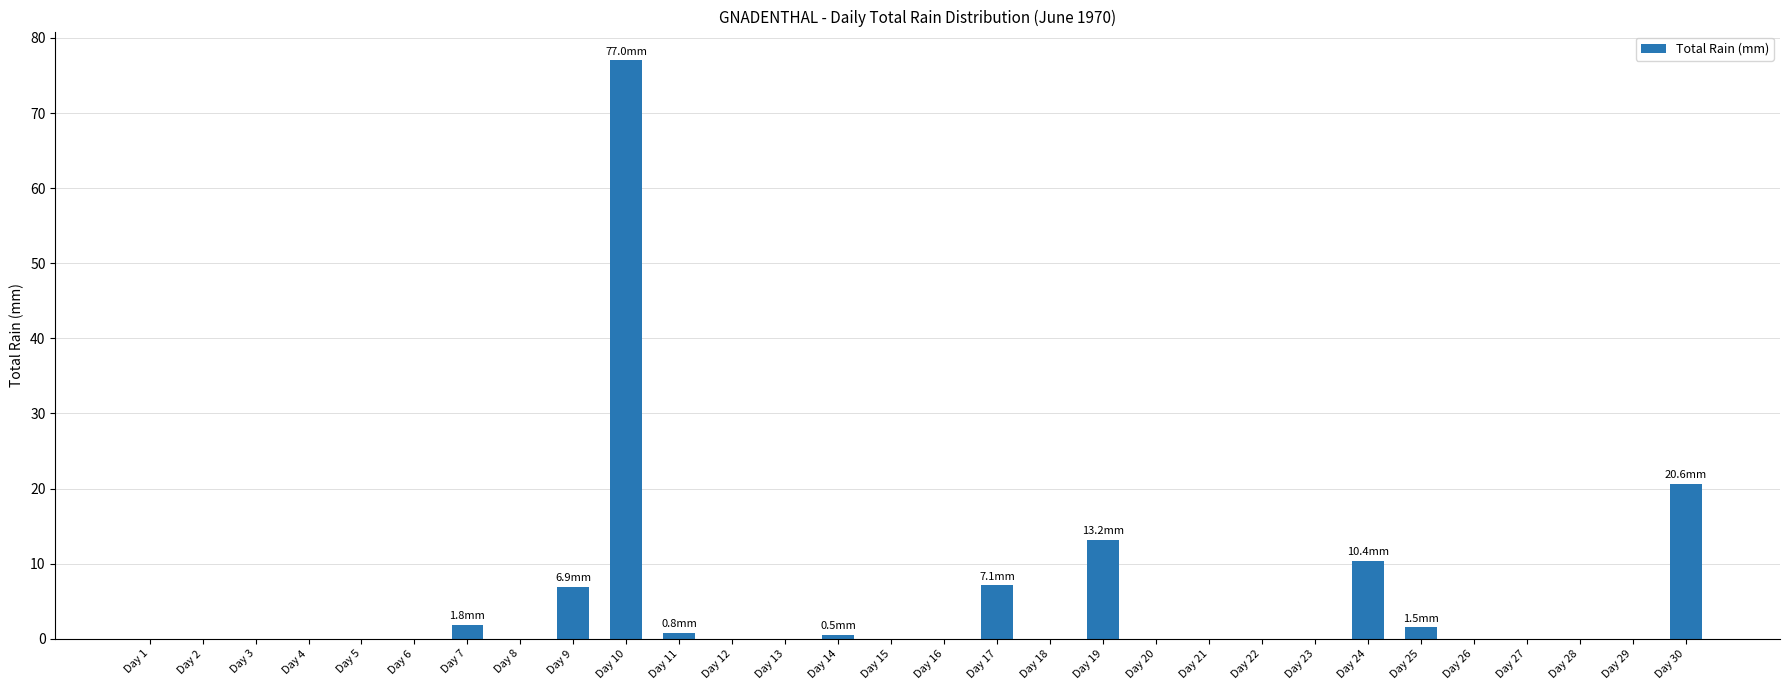

What is the maximum value shown in the chart?

77.0